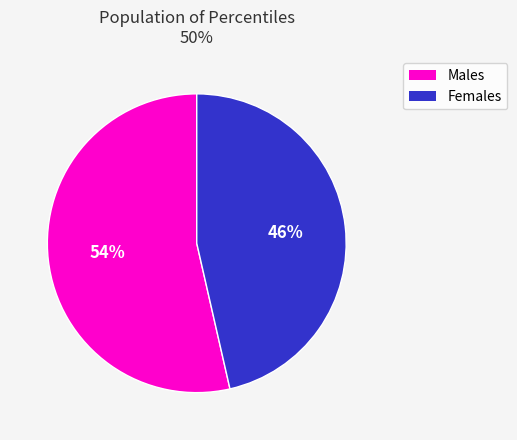

Is there a majority slice in this chart?

Yes